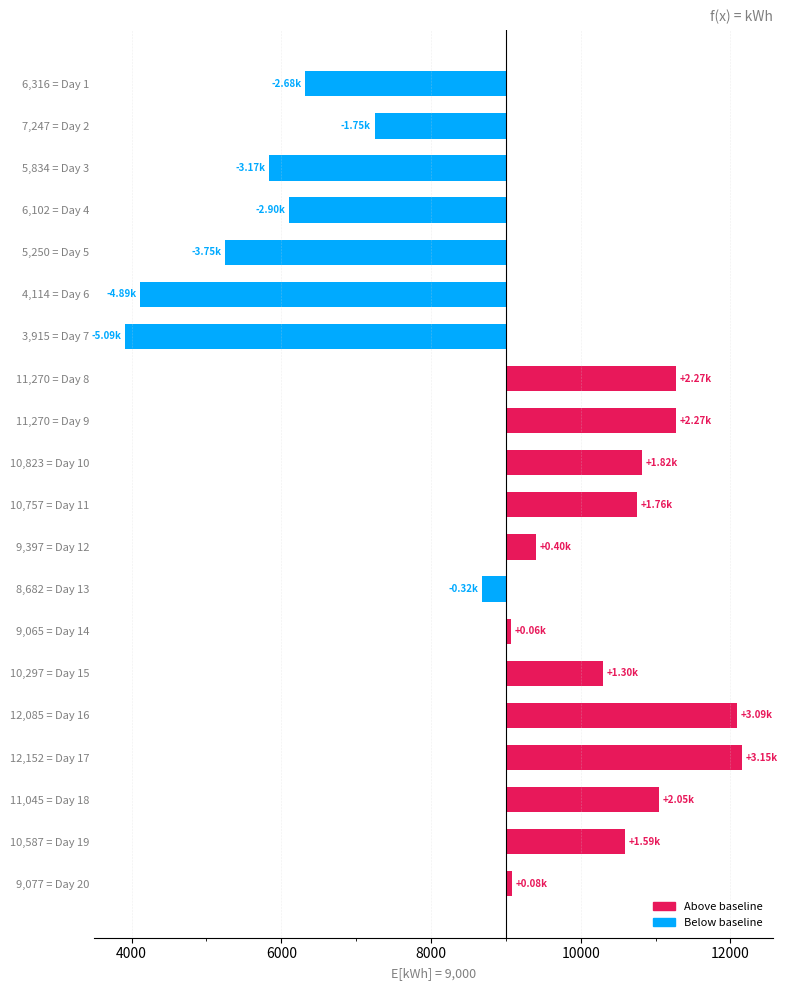

What is the difference between the second highest and second lowest values?

7971.1